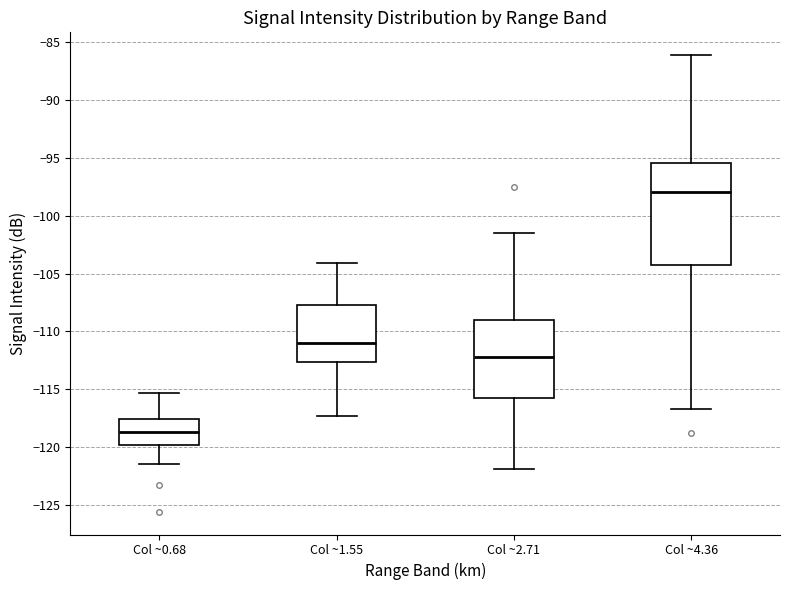

Reading left to right, transcribe this box plot: for each box, give where its median line is, the range the box spans, and where its two whiskers end, as read against the y-axis. The values are not printed on the chart, so give them approximately, as read against the axis.

Col ~0.68: median -118.5, box -120.0 to -117.5, whiskers -121.5 to -115.5
Col ~1.55: median -111.0, box -112.5 to -107.5, whiskers -117.5 to -104.0
Col ~2.71: median -112.0, box -115.5 to -109.0, whiskers -122.0 to -101.5
Col ~4.36: median -98.0, box -104.0 to -95.5, whiskers -116.5 to -86.0